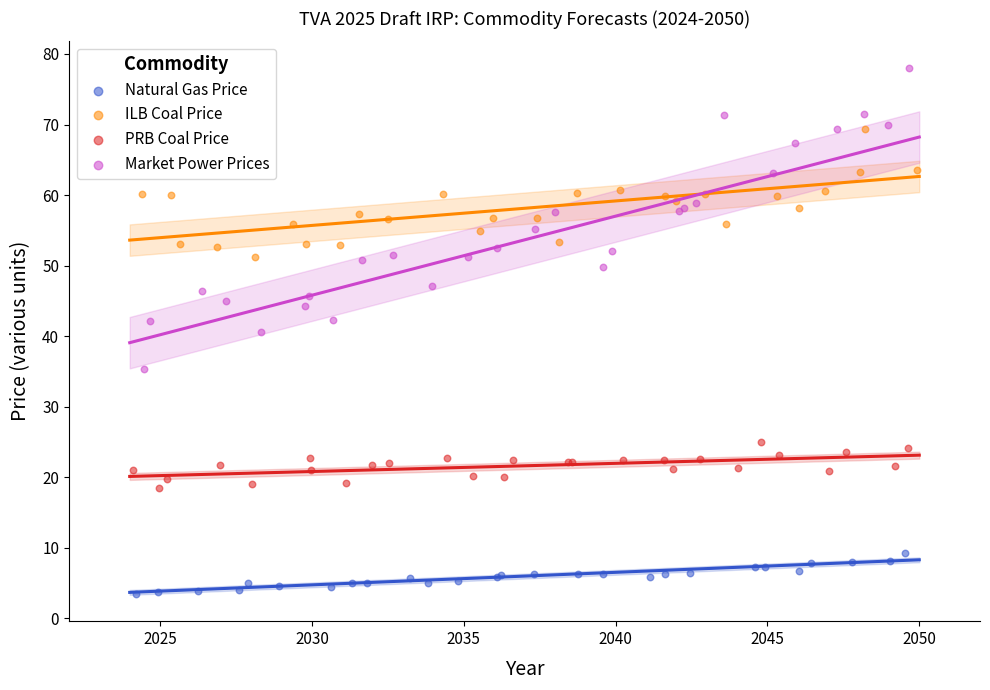

Which series contains the lowest Y value?

Natural Gas Price